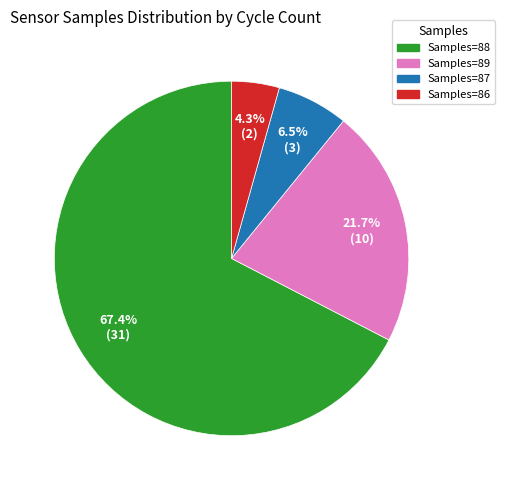

Count the number of slices in the pie.

4